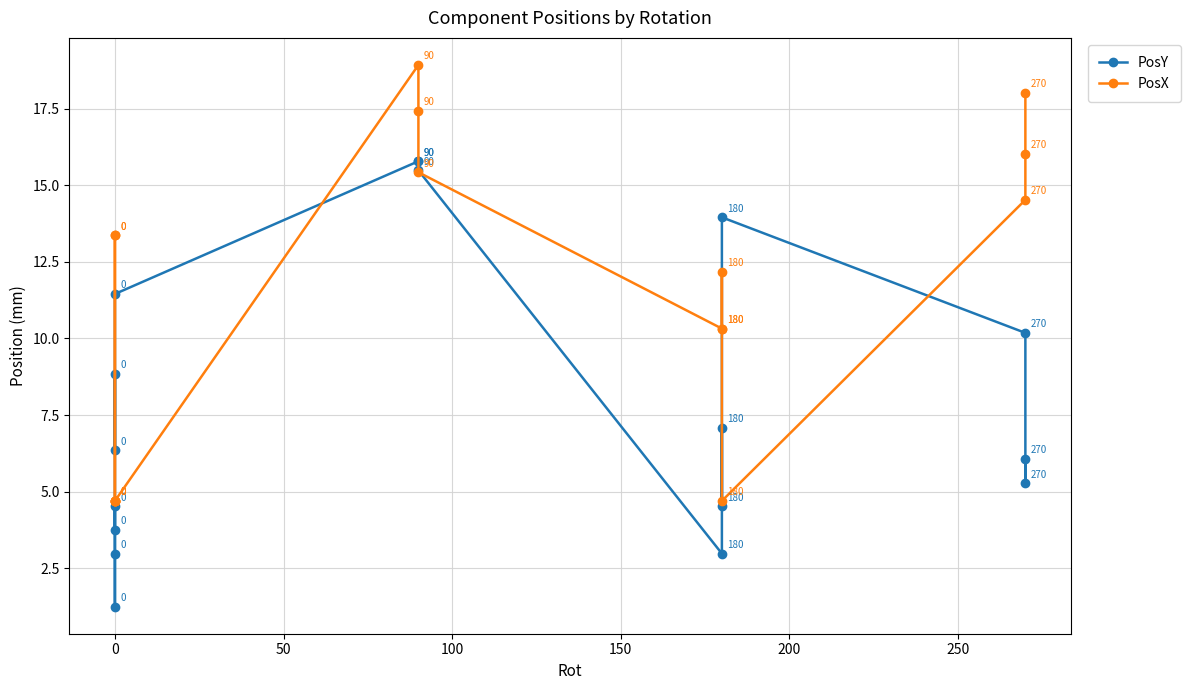

Which series ends up on top after the final intersection of PosY and PosX?

PosX